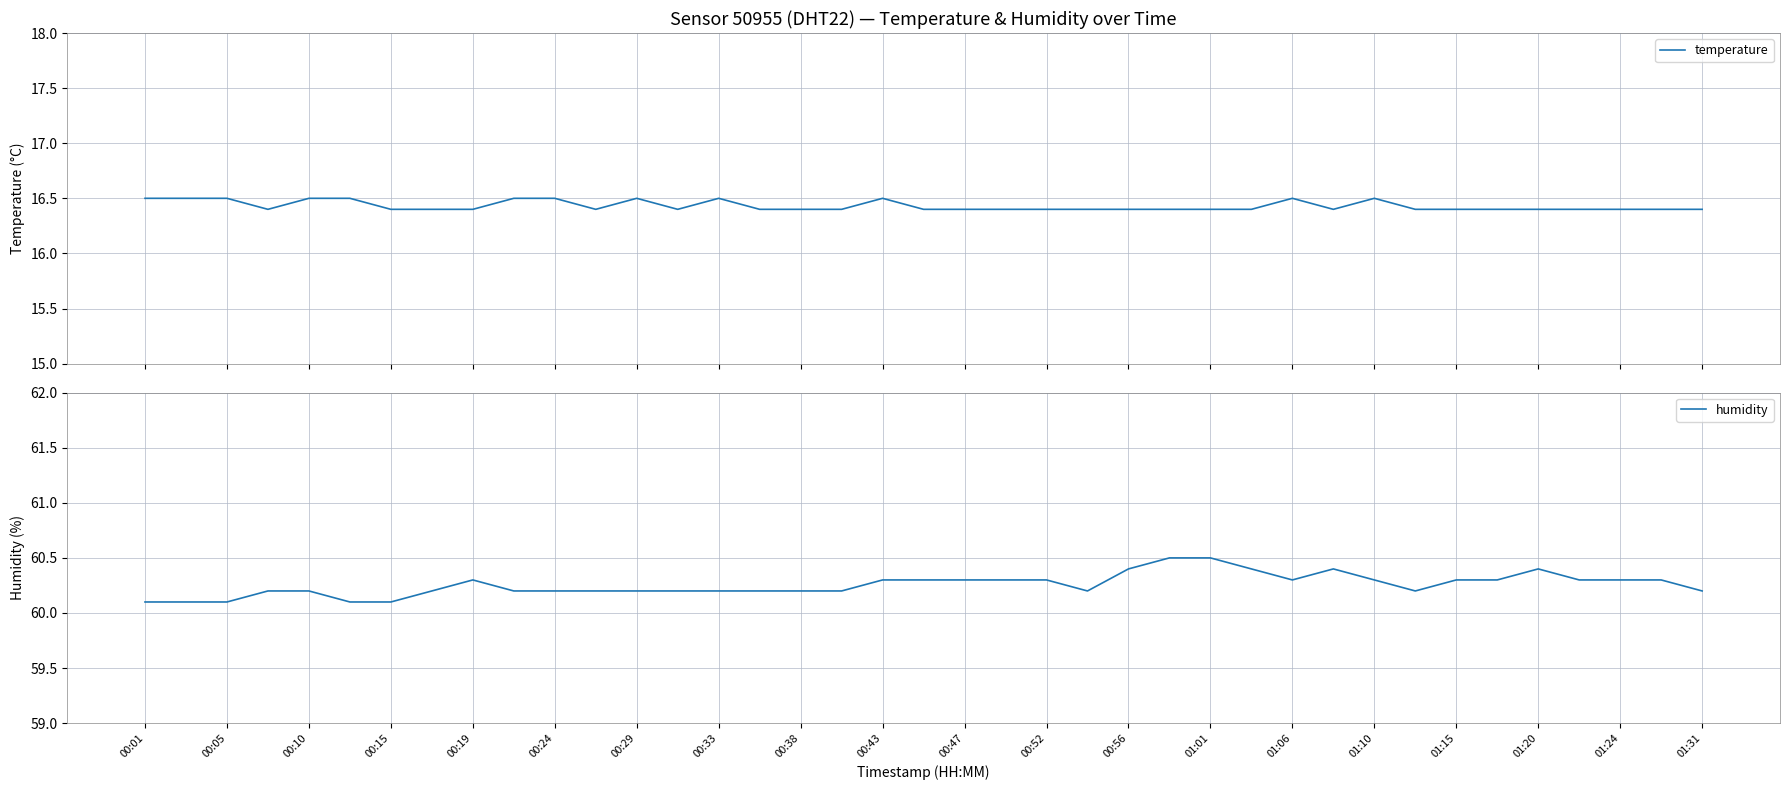

What is the difference between the highest and lowest values at 01:01?

44.1